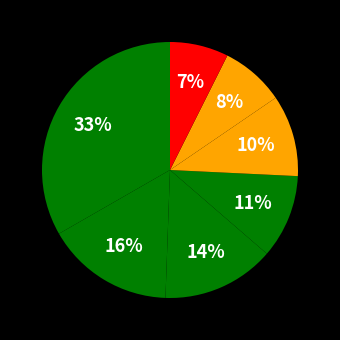

How many slices are in this pie chart?

7